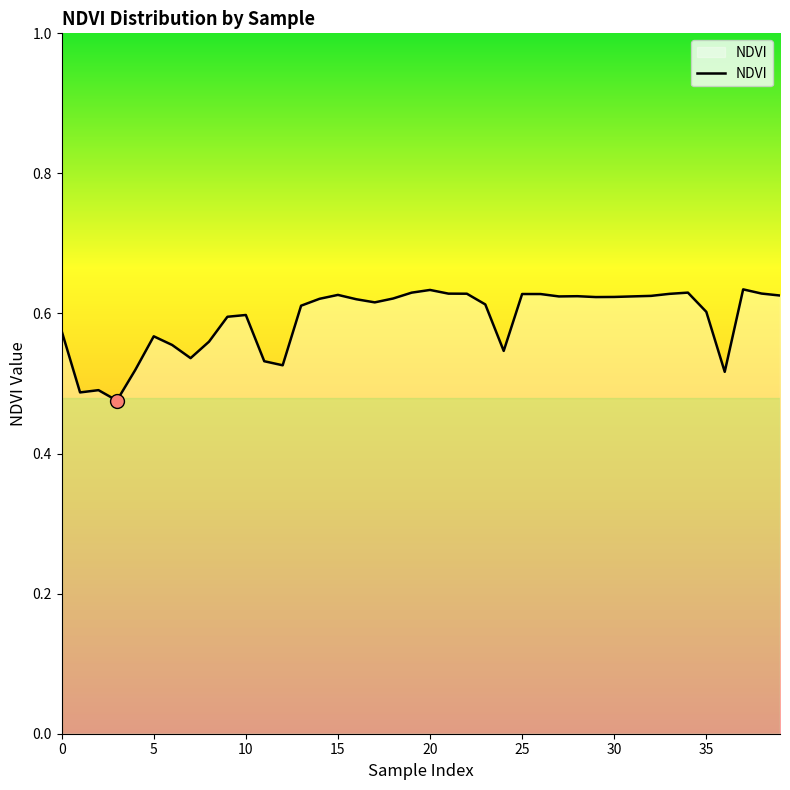

How many lines are shown in the chart?

1